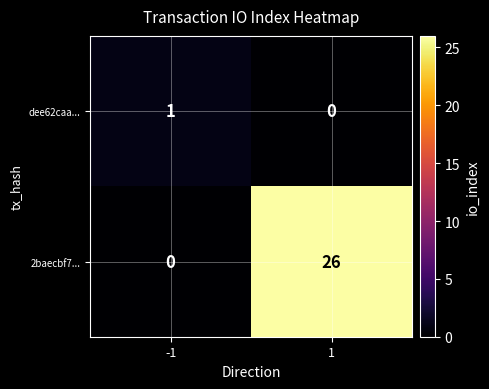

What is the total value across all series at 1?

26